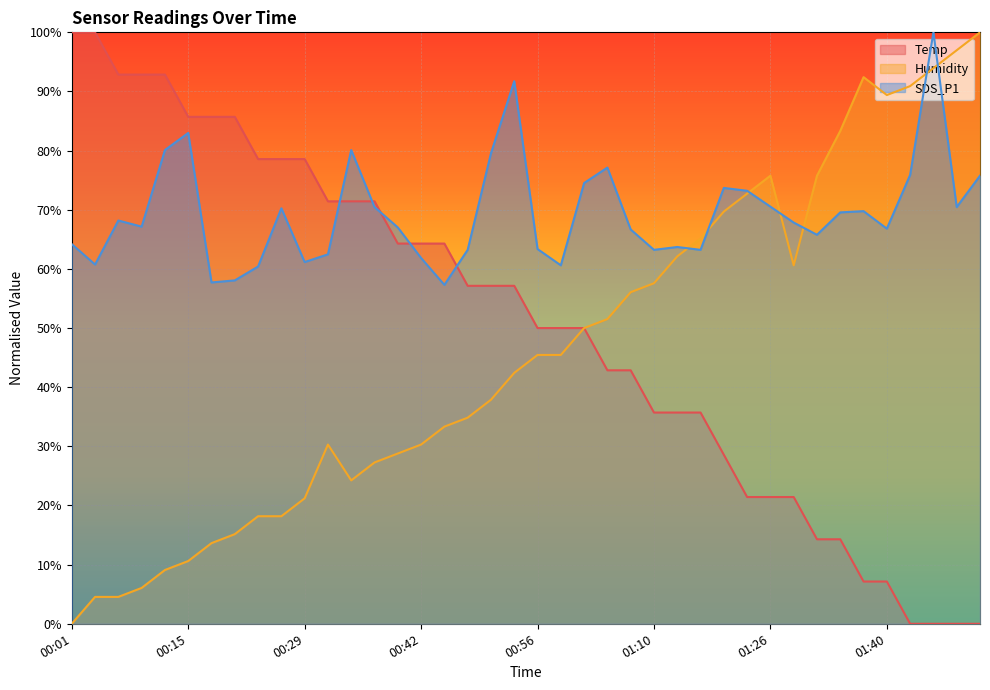

Which series has the widest spread of values?

Temp